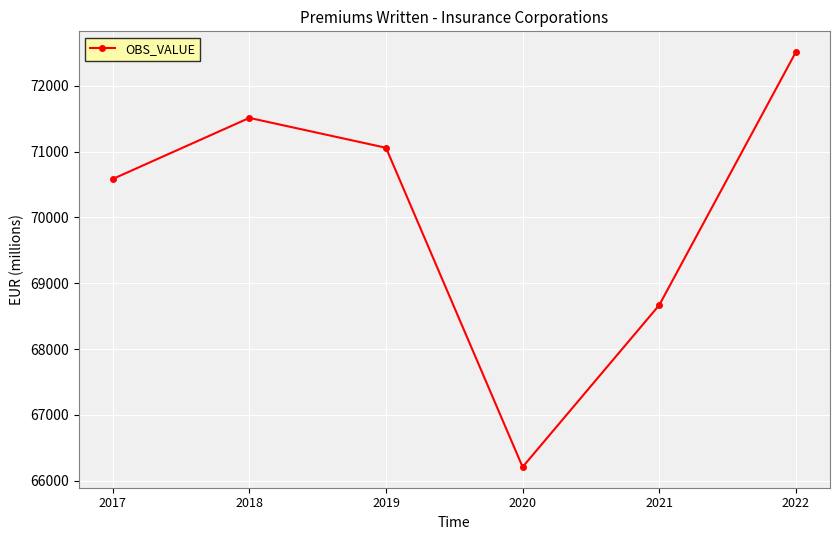

How many distinct data groups are displayed?

1